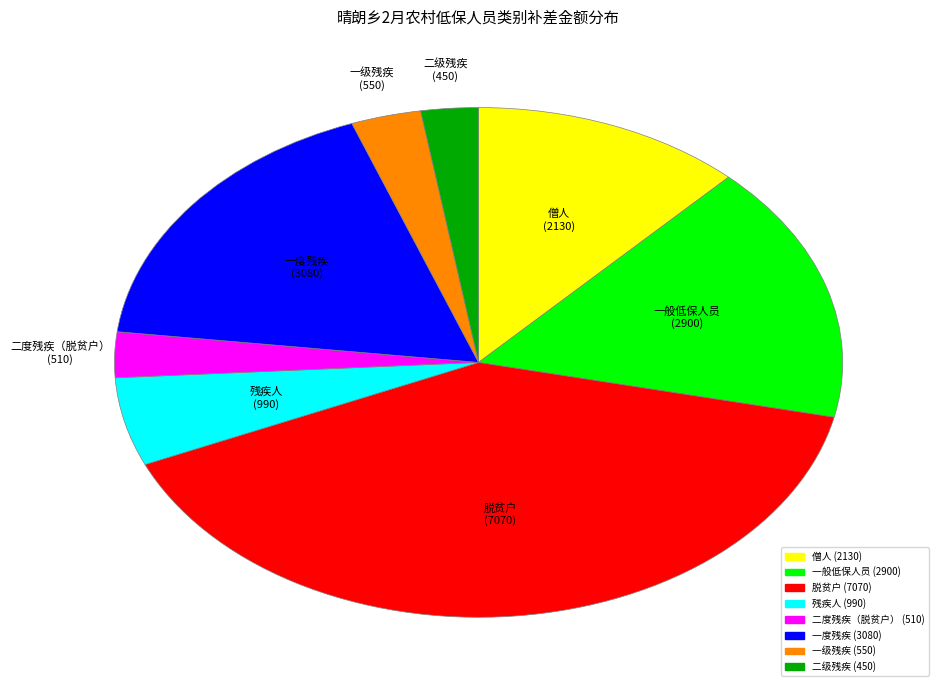

Which category has the biggest portion of the pie?

脱贫户